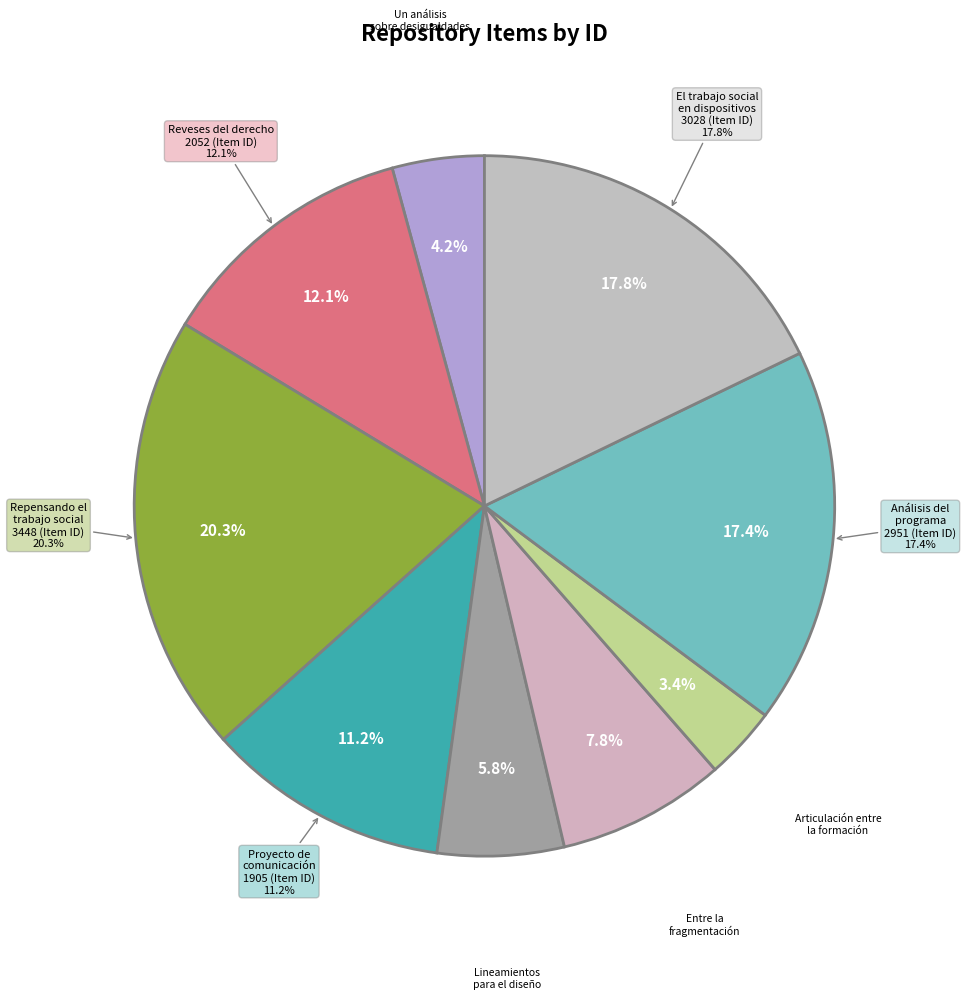

Does Análisis del programa sobre salud sexual account for over 50% of the chart?

No